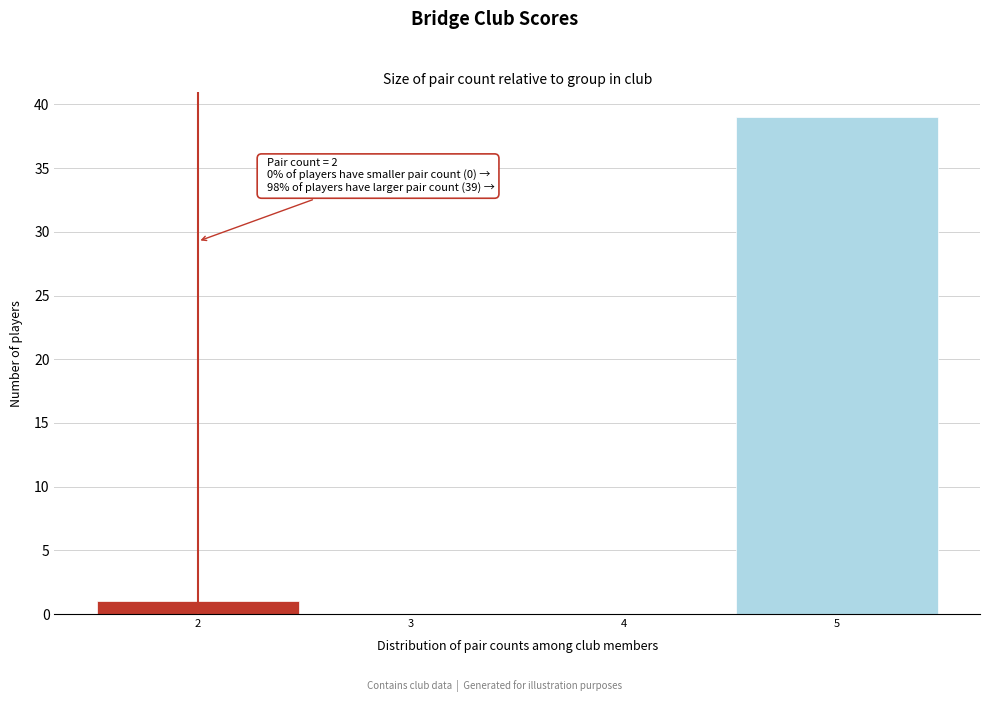

Over which range of the x-axis is the bar tallest?

4.5 to 5.5